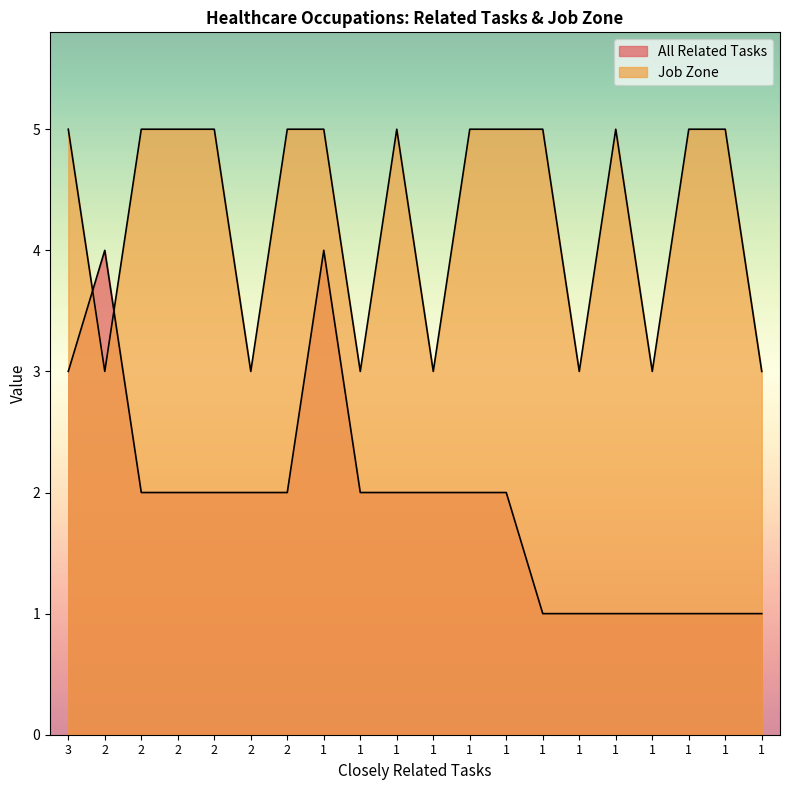

Reading left to right, list all the values displayed in this chart.

All Related Tasks: 3	4	2	2	2	2	2	4	2	2	2	2	2	1	1	1	1	1	1	1
Job Zone: 5	3	5	5	5	3	5	5	3	5	3	5	5	5	3	5	3	5	5	3